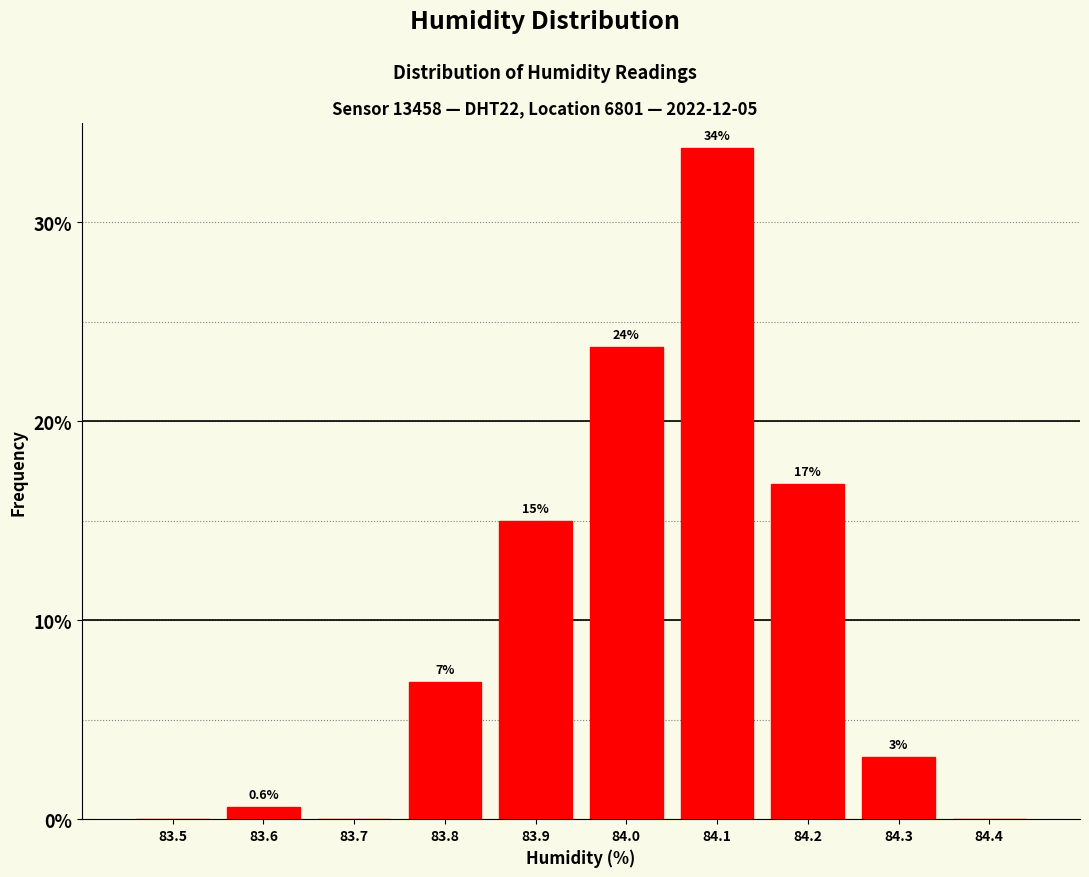

Are the bars horizontal?

No